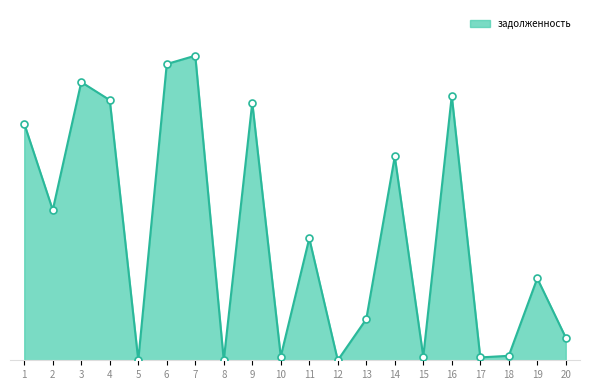

Is this an area chart (filled region under the line)?

Yes